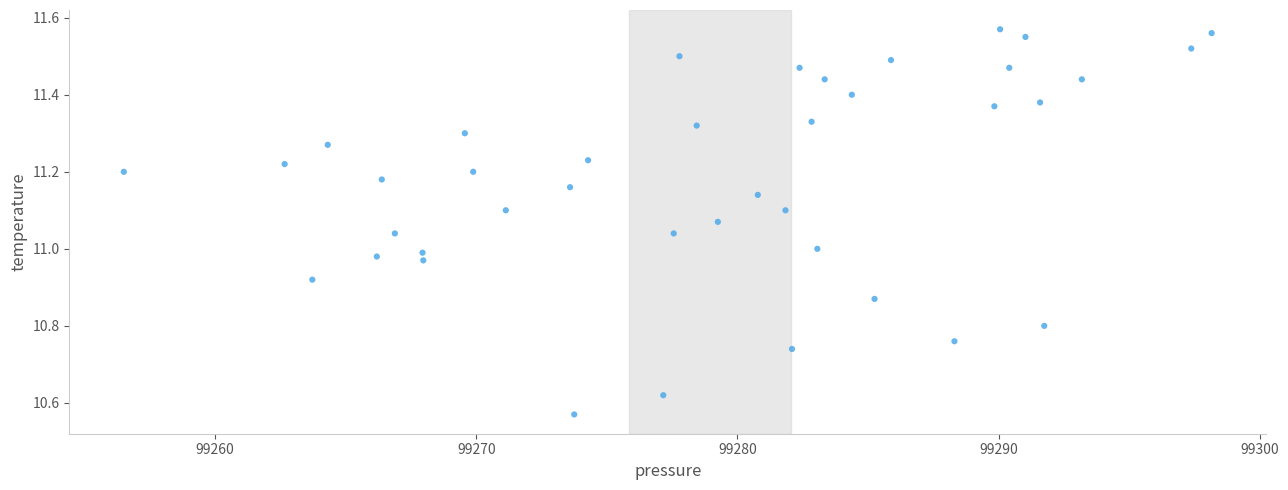

What is the range of X values (max minus min)?

41.7